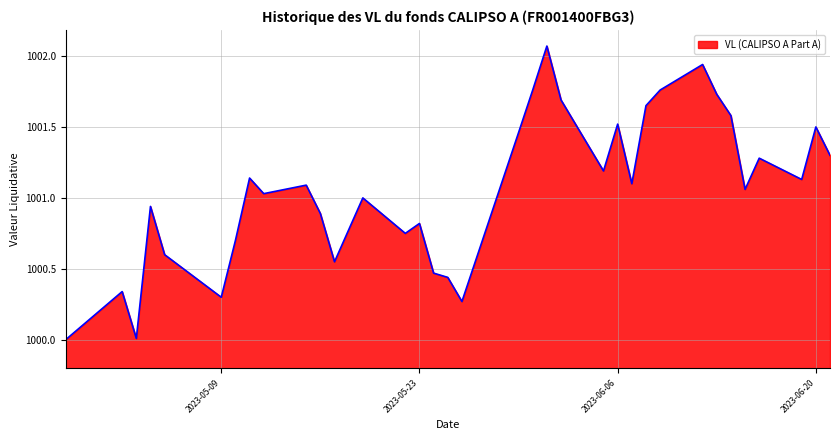

What is the smallest value displayed?

1000.0